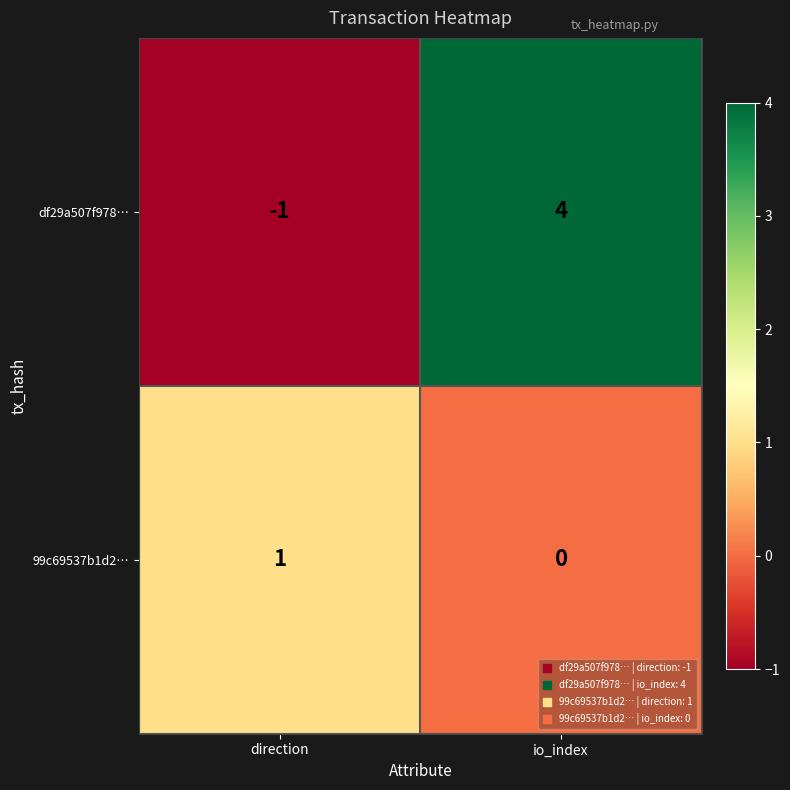

At direction, list the series in order from smallest to largest.

df29a507f978…, 99c69537b1d2…